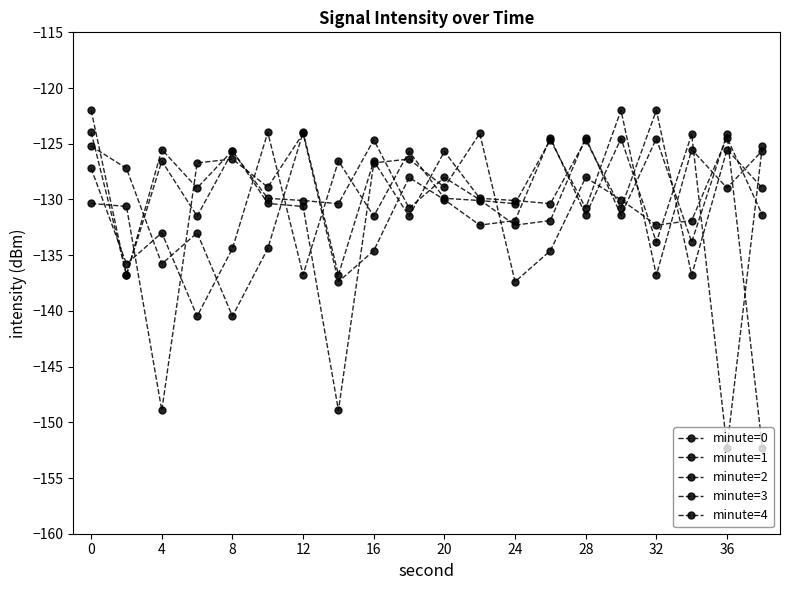

How many distinct data groups are displayed?

5